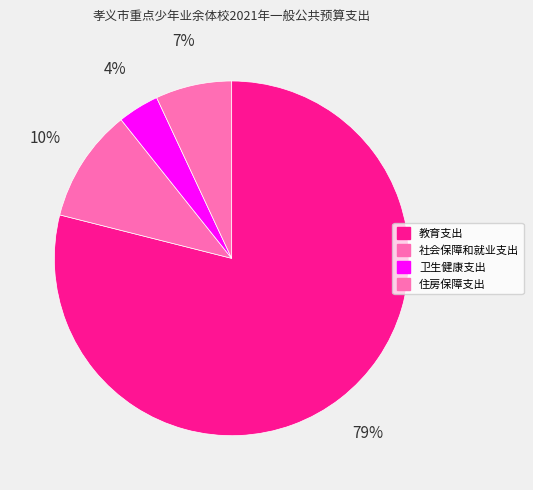

How many slices are in this pie chart?

4